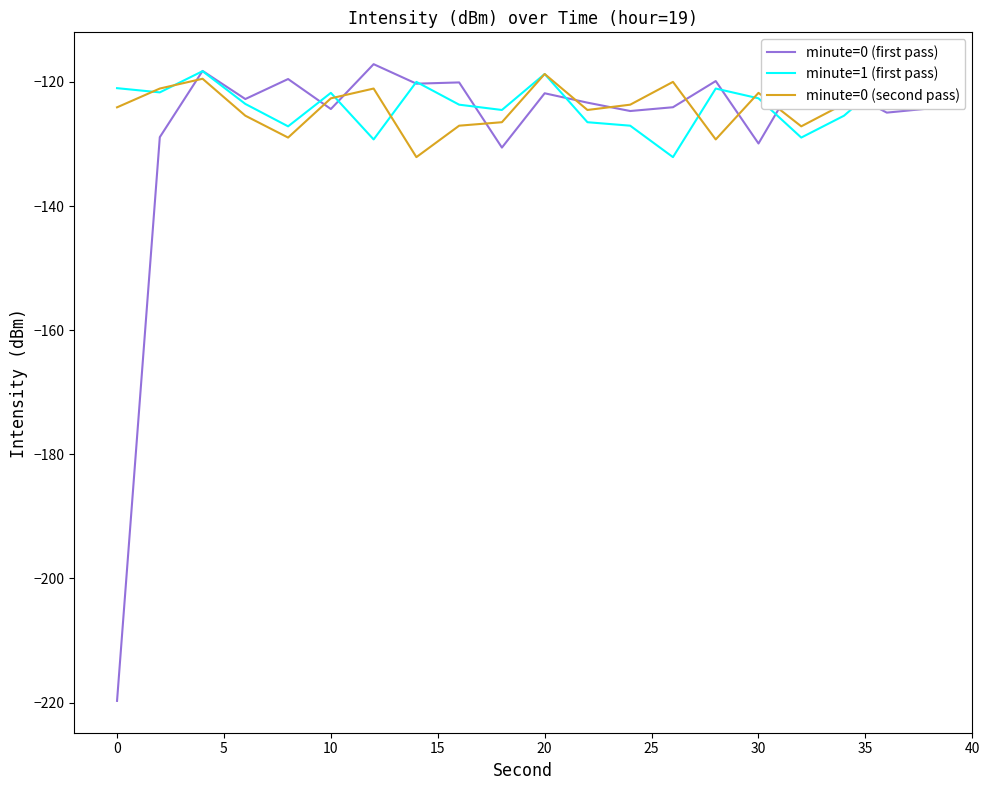

List the series in order of their peak value, lowest first.

minute=1 (first pass), minute=0 (second pass), minute=0 (first pass)